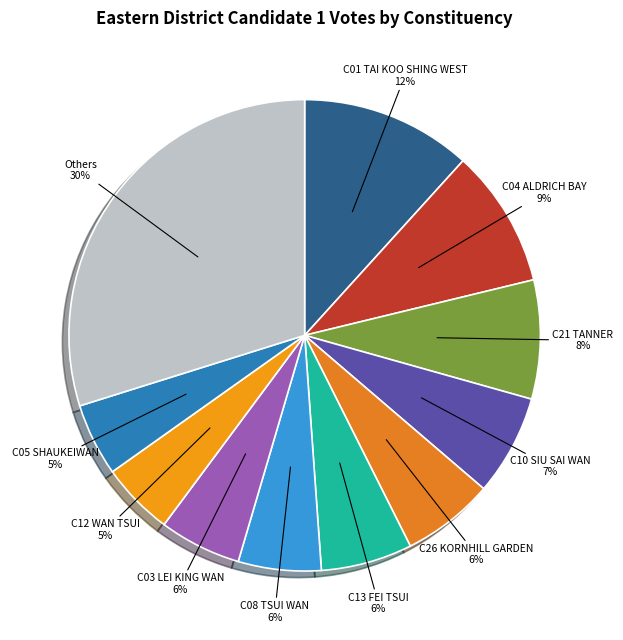

True or false: C01 TAI KOO SHING WEST accounts for 12% of the total.

True